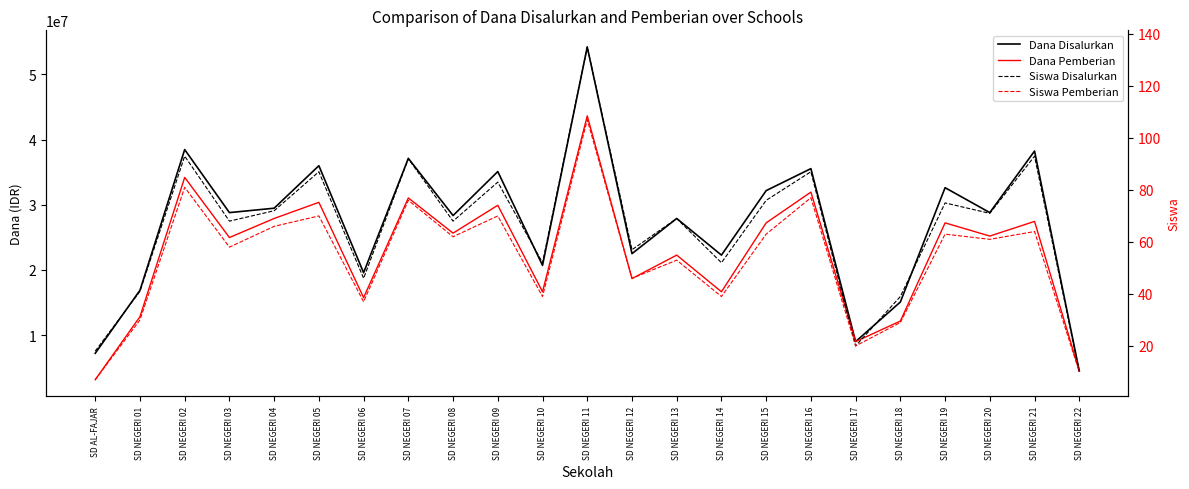

What is the greatest value displayed?

54225000